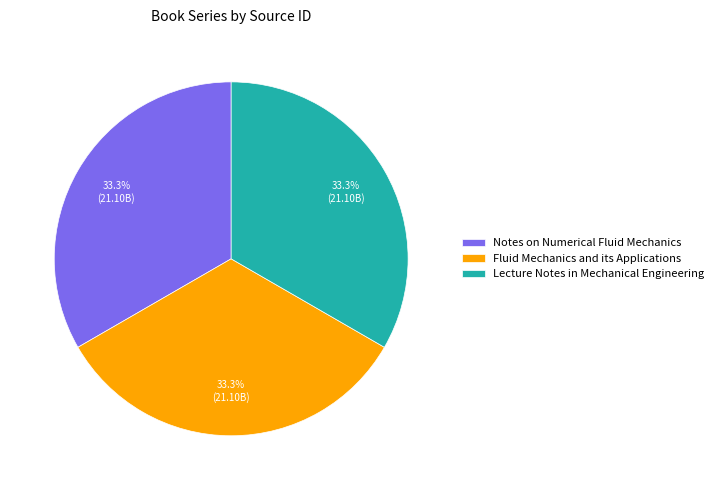

Is it true that Notes on Numerical Fluid Mechanics is 22% of the pie?

False